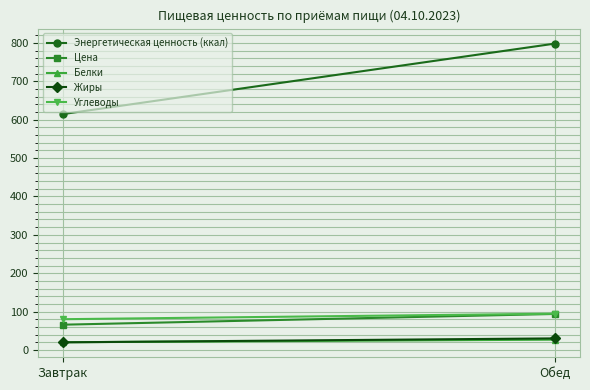

What is the smallest value displayed?

19.8